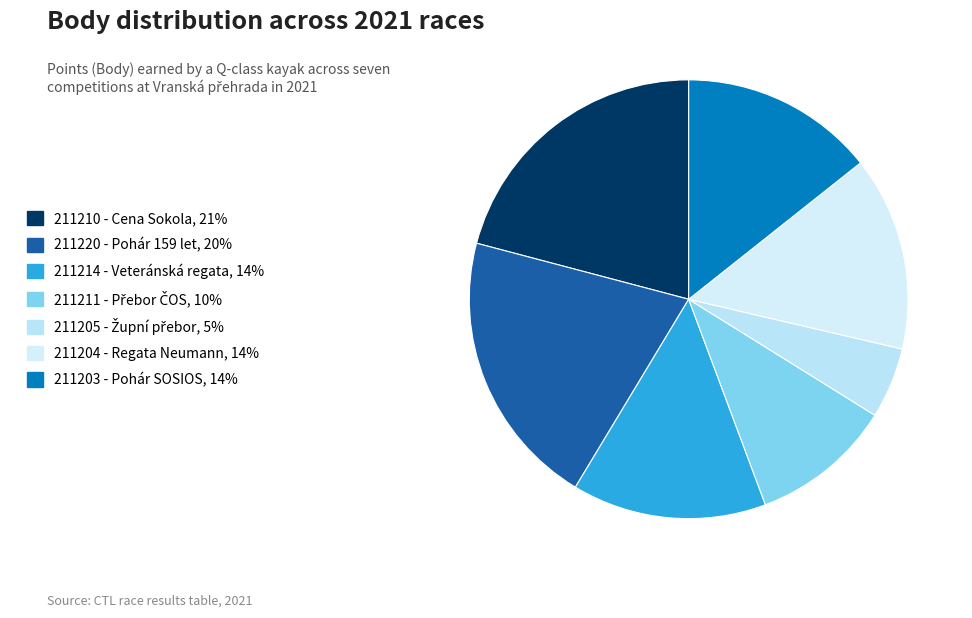

How many segments does this pie chart have?

7